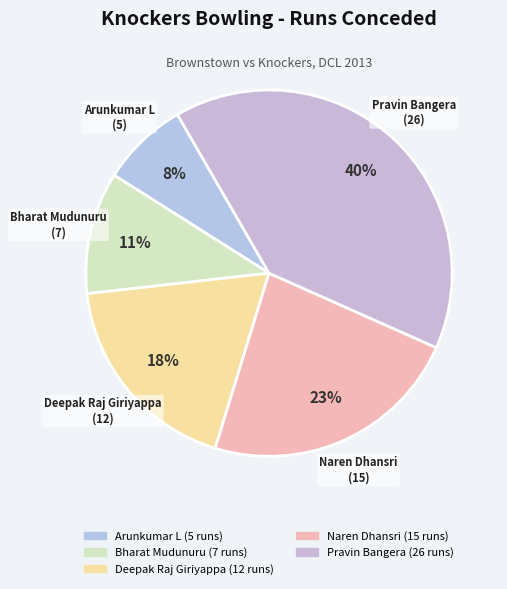

How many segments does this pie chart have?

5